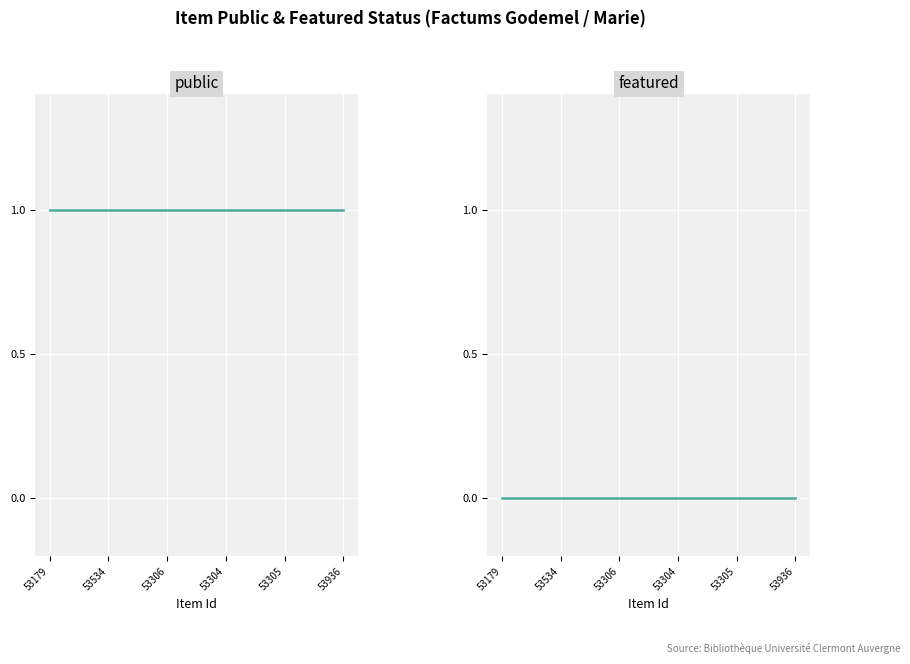

What is the total value across all series at 53306?

1